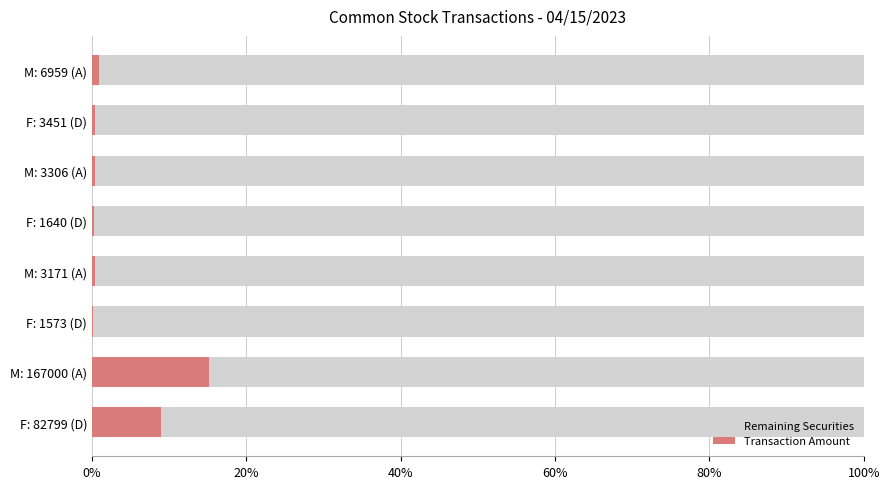

At which label does Transaction Amount reach its peak?

M: 167000 (A)